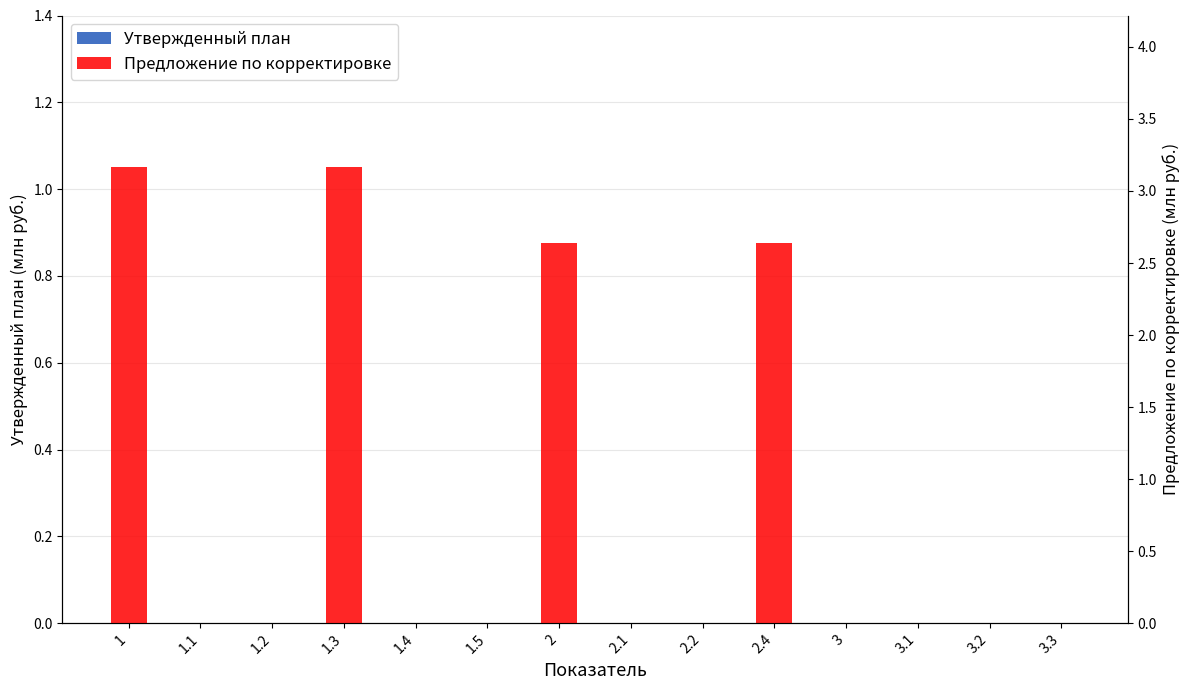

What are all the series names shown in the legend?

Утвержденный план, Предложение по корректировке